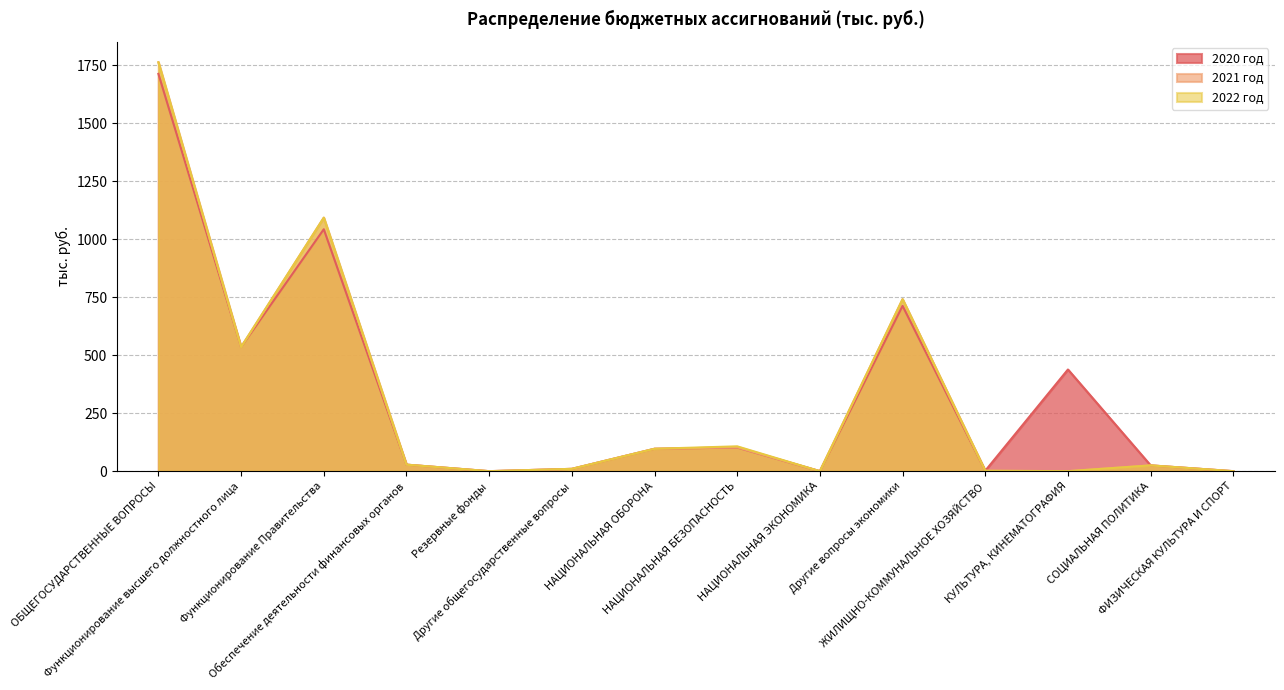

True or false: 2021 год and 2022 год intersect in this chart.

False